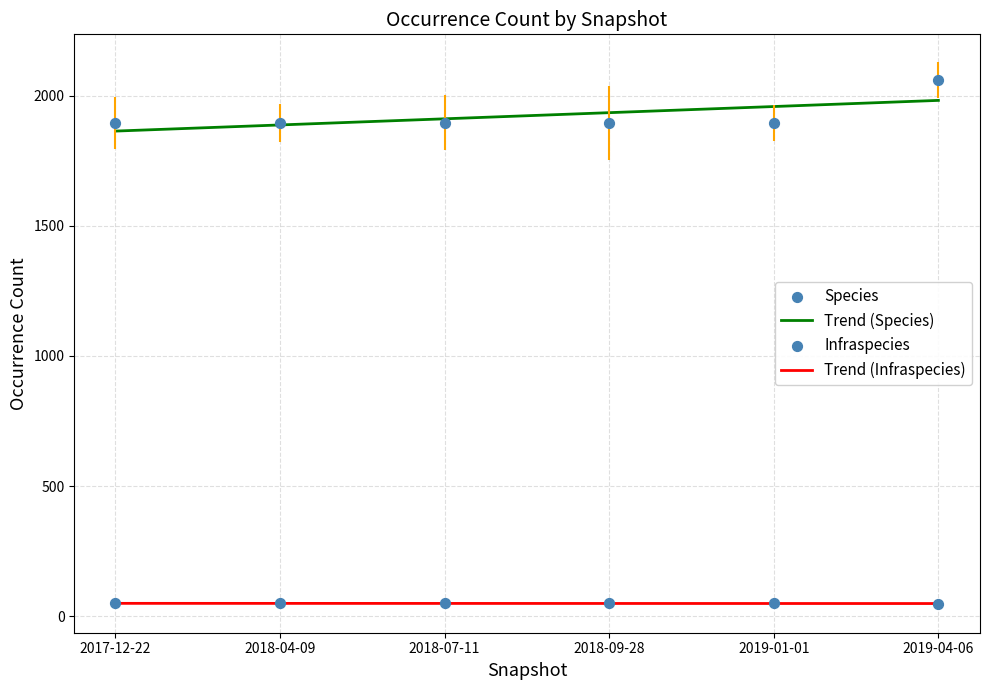

What is the total value across all series at 2018-09-28?

1945